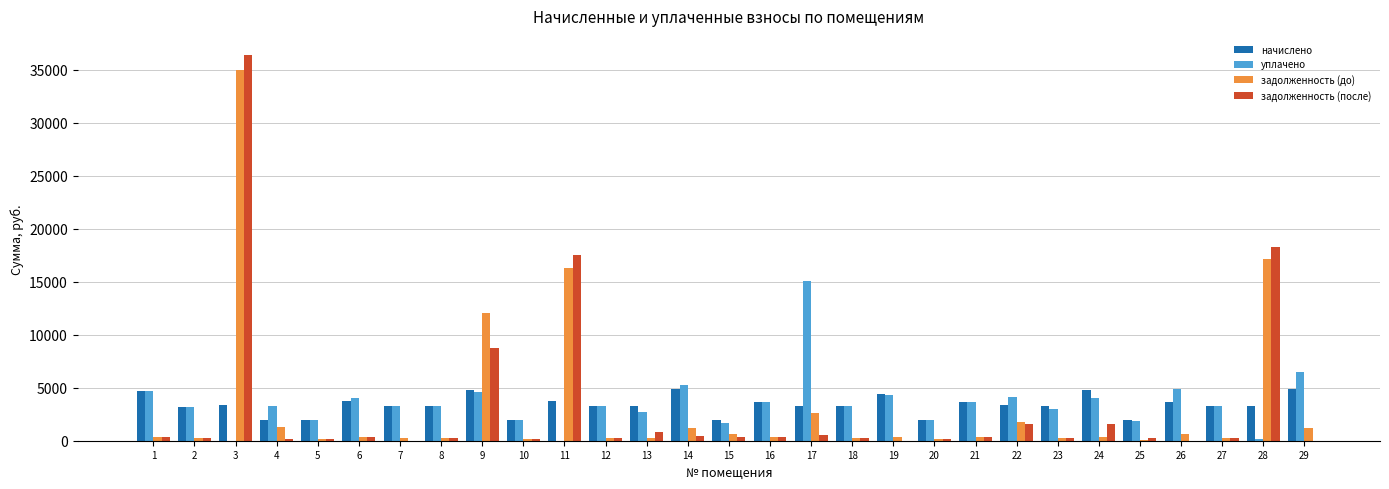

Is the value of начислено at 28 greater than the value of уплачено at 5?

Yes